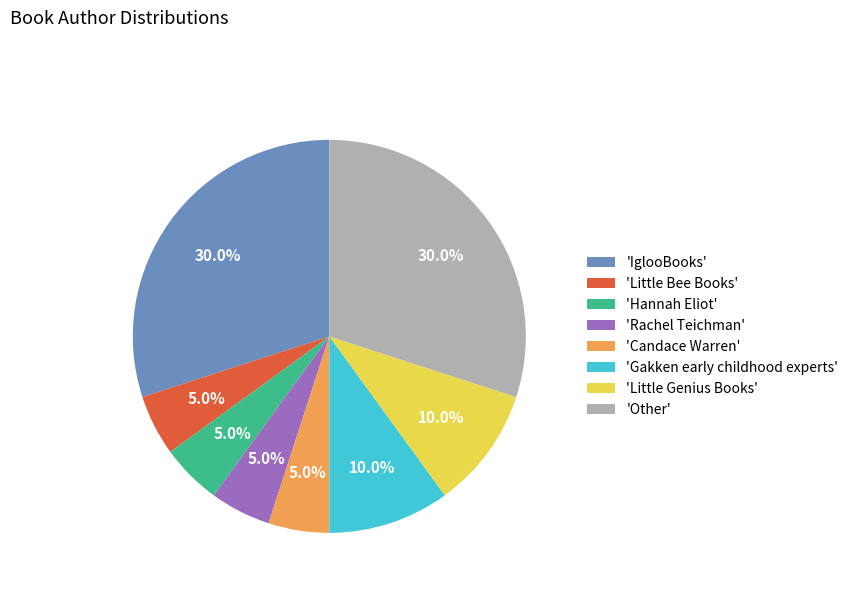

Combined, do 'Candace Warren' and 'Little Bee Books' account for over 50%?

No